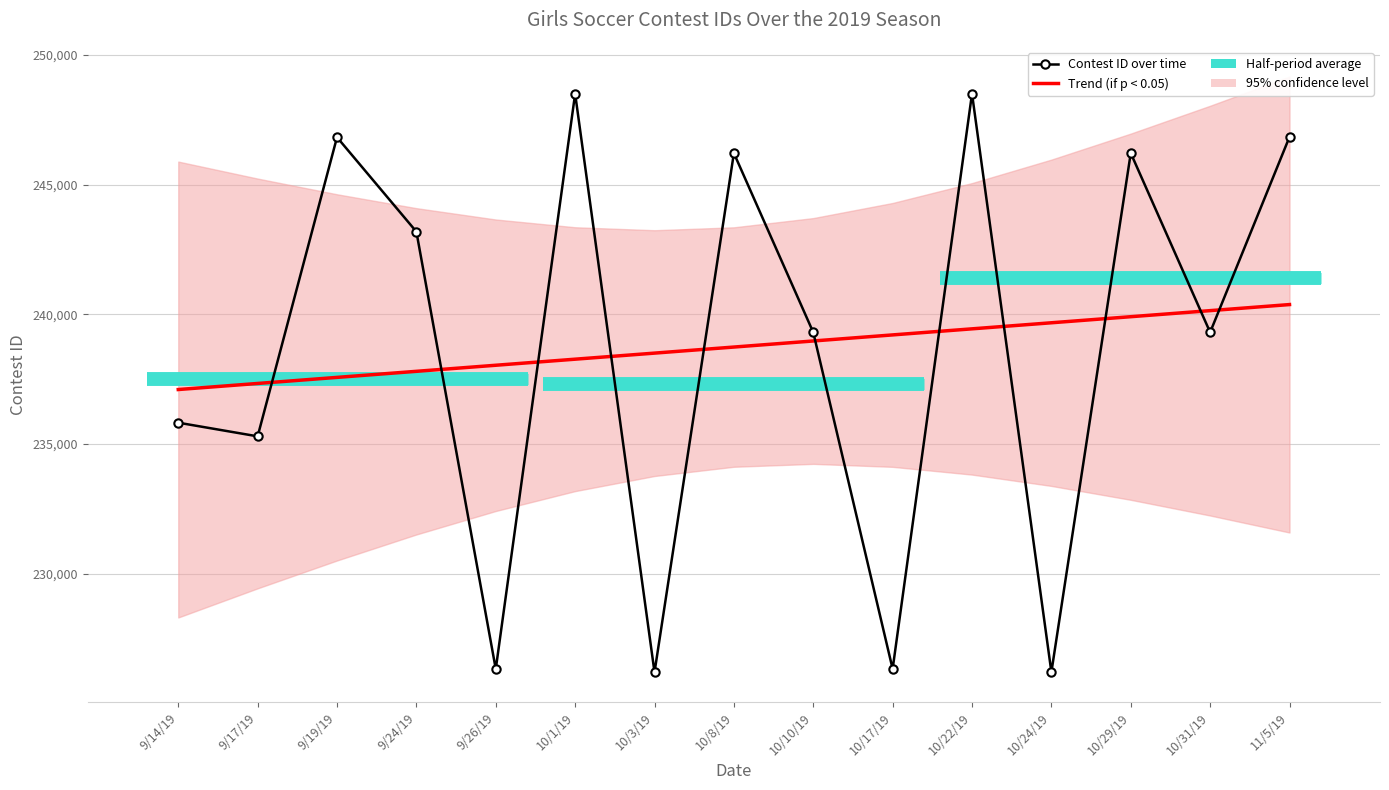

What is the spread (max minus min) of values at 11/5/19?

6464.7